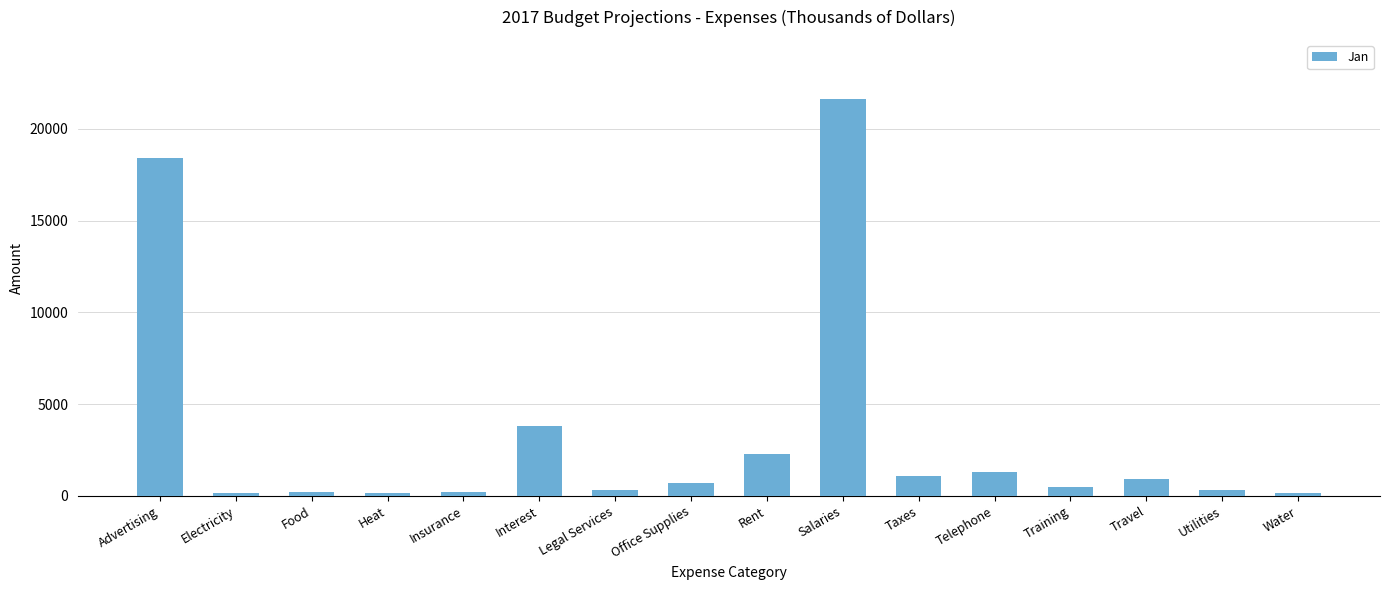

Which has a higher value, Salaries or Taxes?

Salaries